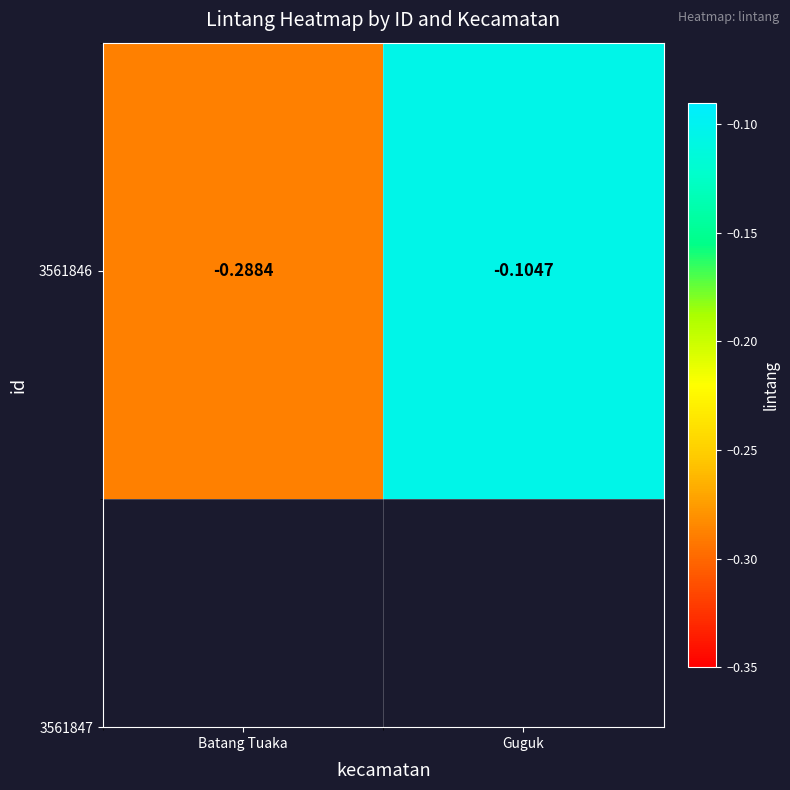

The chart shows a value of -0.1 at Guguk. True or false?

True